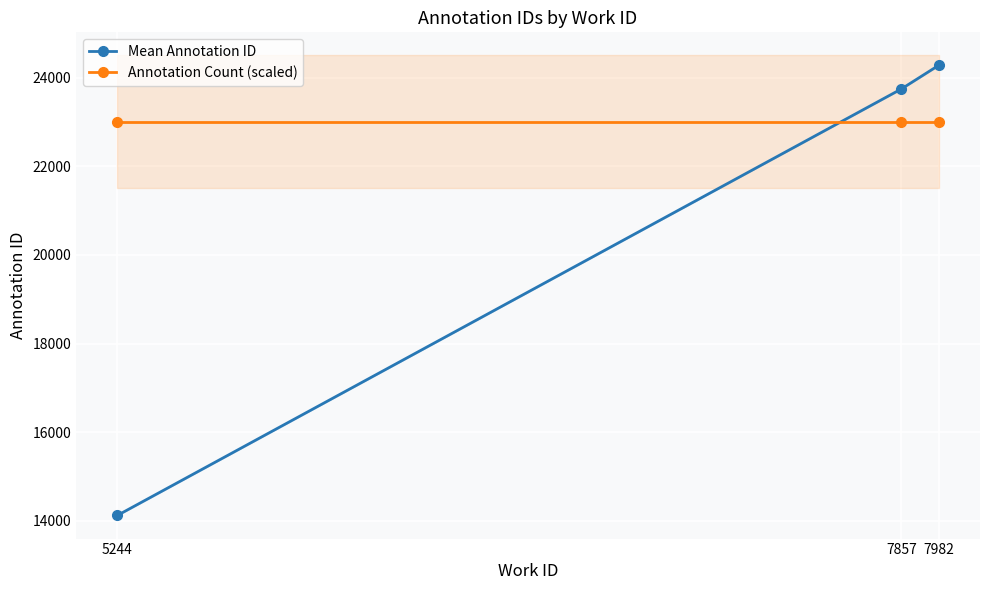

What is the highest value of the Mean Annotation ID series?

24278.5